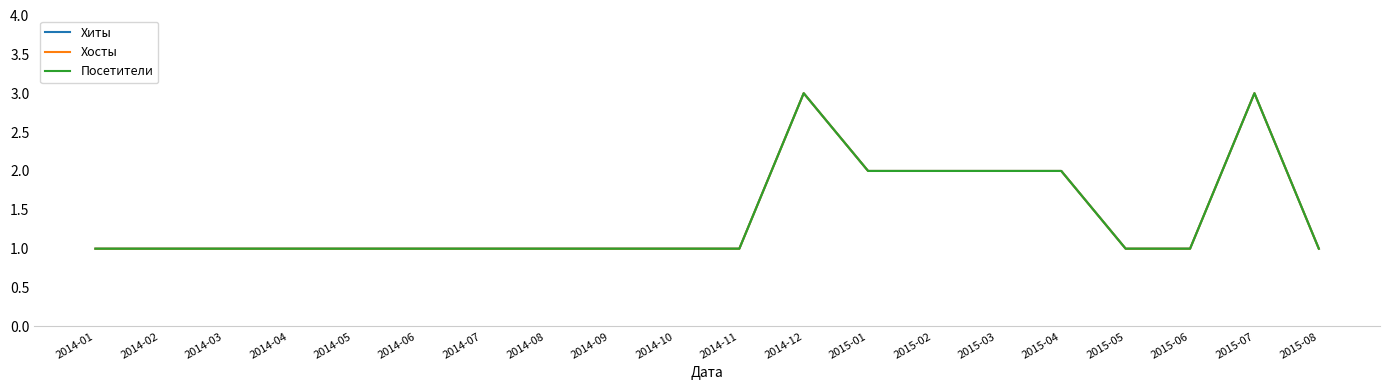

What is the difference between the Хосты values at 2014-05 and 2015-07?

2